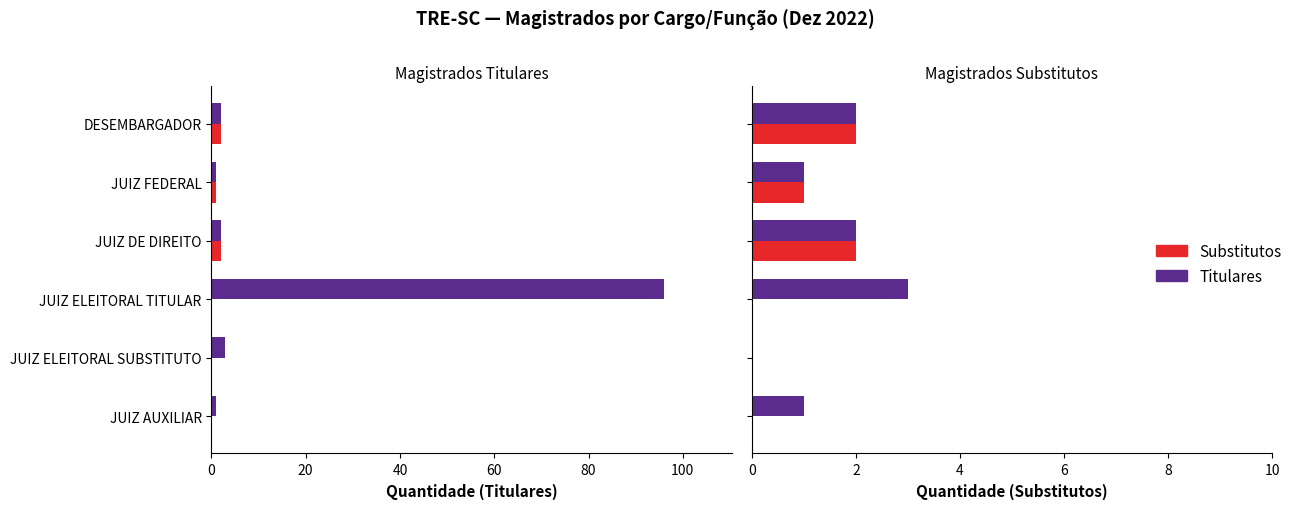

List the series in order of their overall mean, highest first.

Titulares, Substitutos